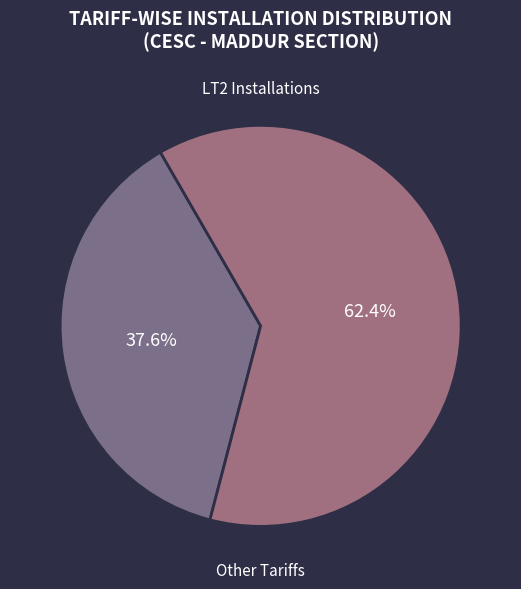

To the nearest percent, what is the average slice percentage?

50%